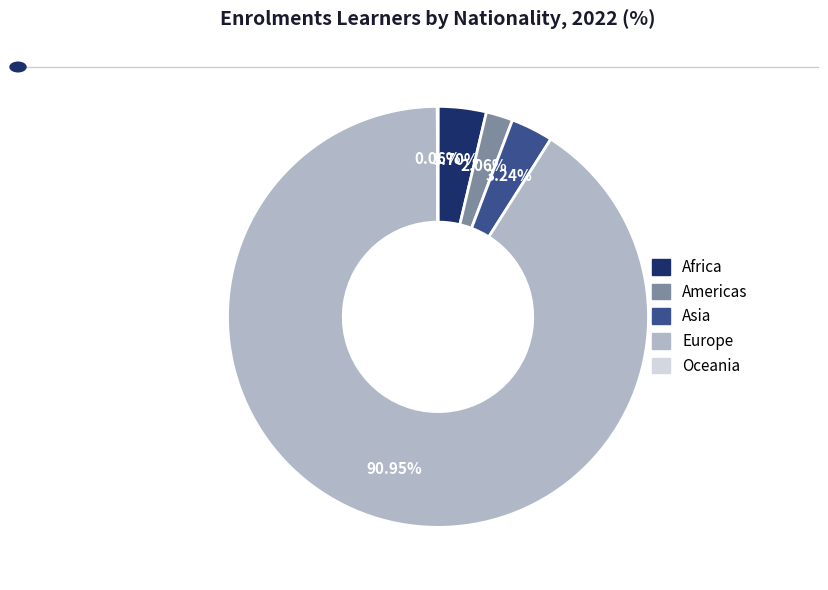

Approximately how many times larger is the value at Americas compared to Africa?

0.6